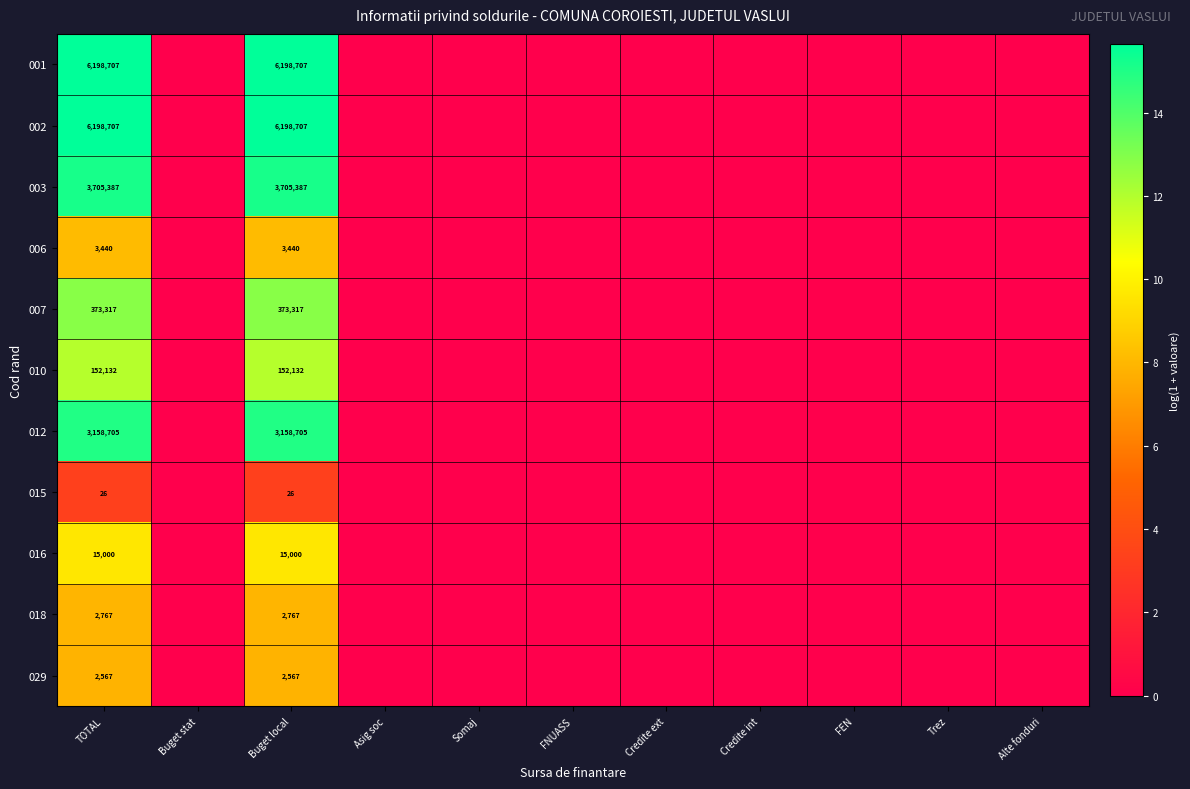

At which category is the sum across all series the highest?

TOTAL